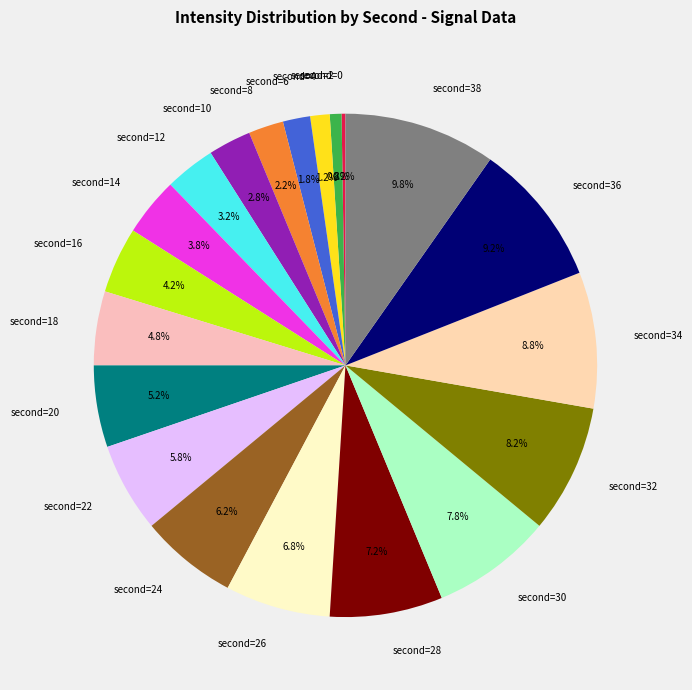

What is the largest slice in the pie chart?

second=38